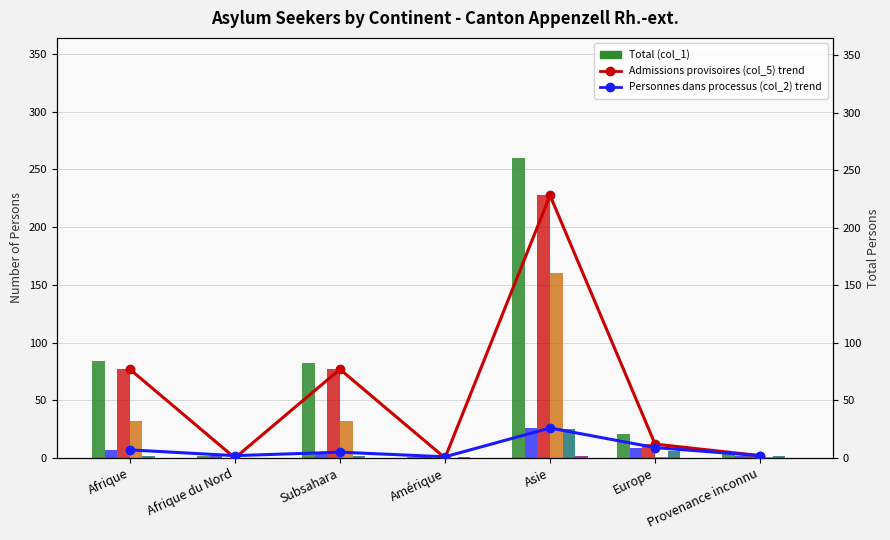

Between Afrique du Nord and Amérique, which series saw the biggest shift?

Total (col_1)